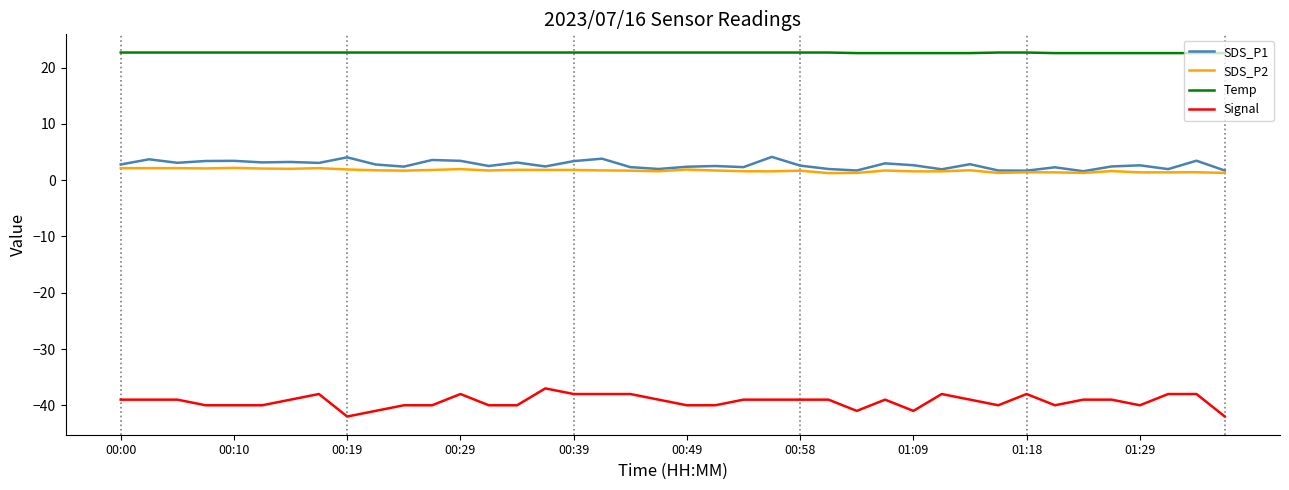

Which series has the largest total across all categories?

Temp